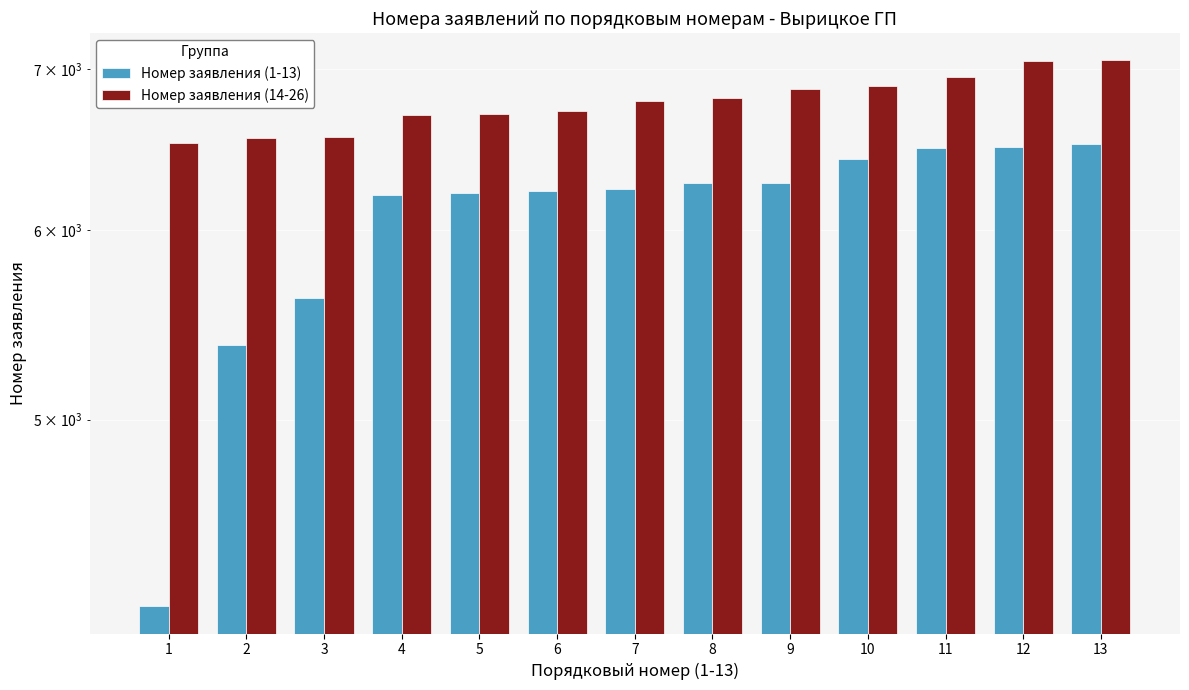

At how many categories does at least one series exceed 4508?

13